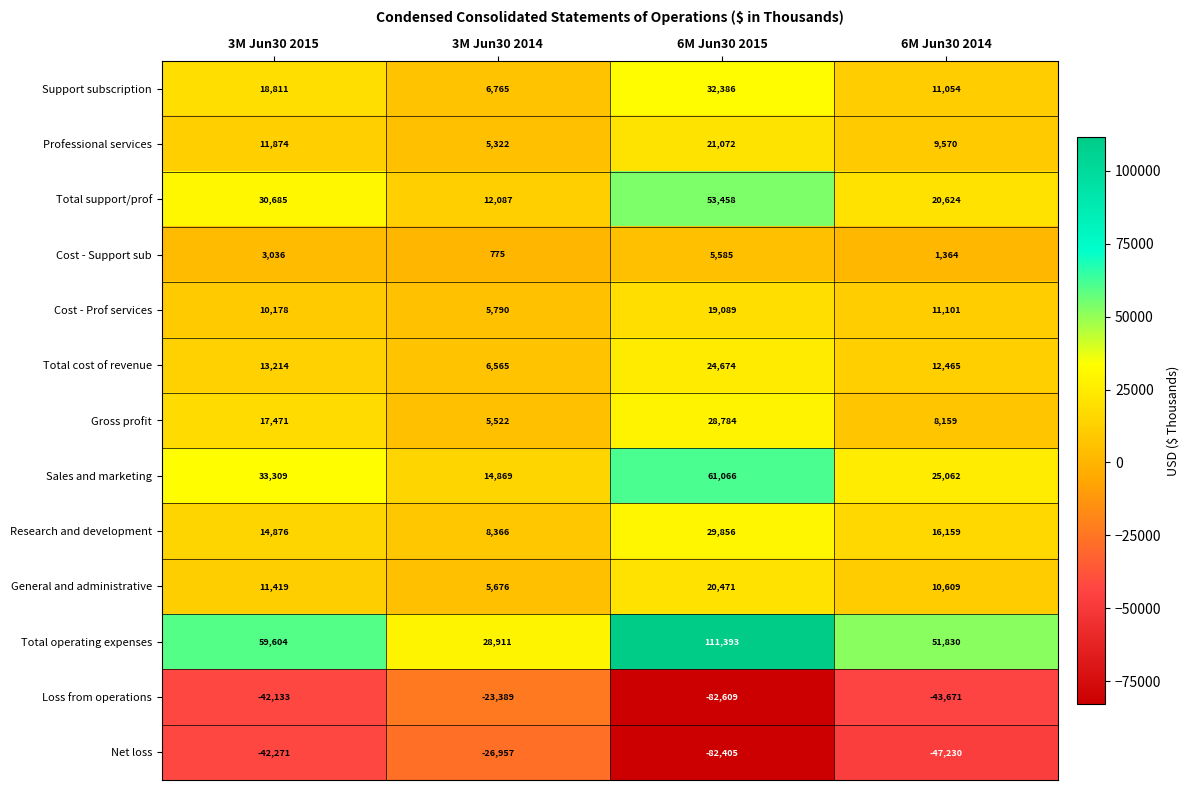

Which series has the largest total across all categories?

Total operating expenses